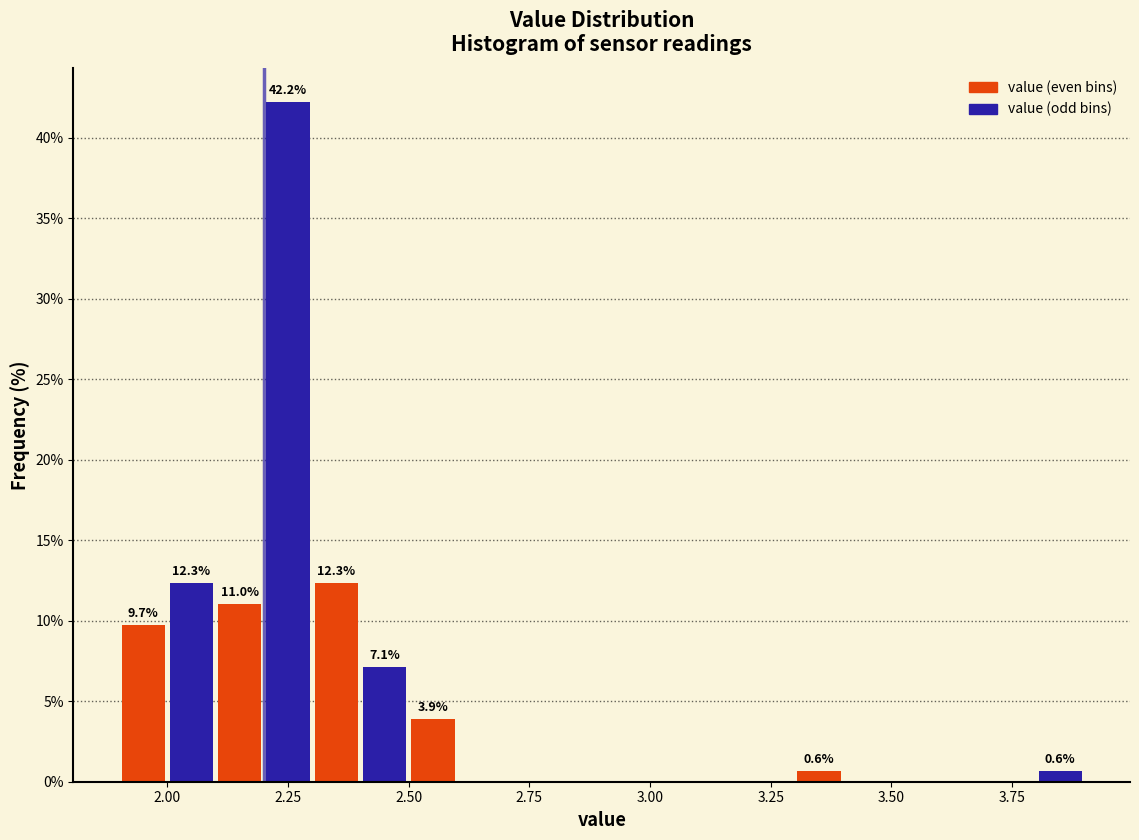

Around what value on the x-axis is the tallest bar? Give the approximate position of its centre, as read against the axis.

2.25